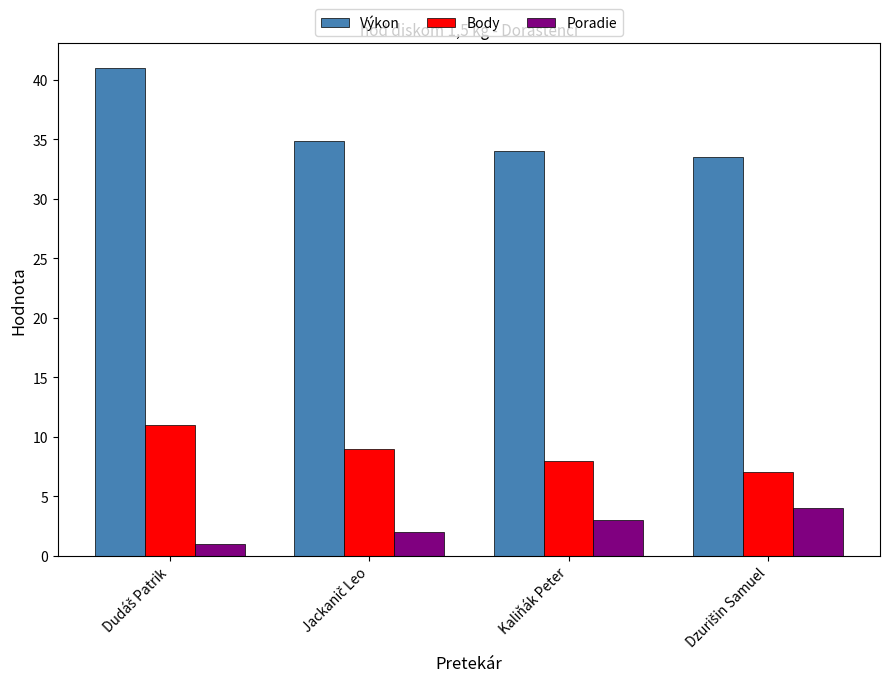

What is the average value of the Poradie series?

2.5